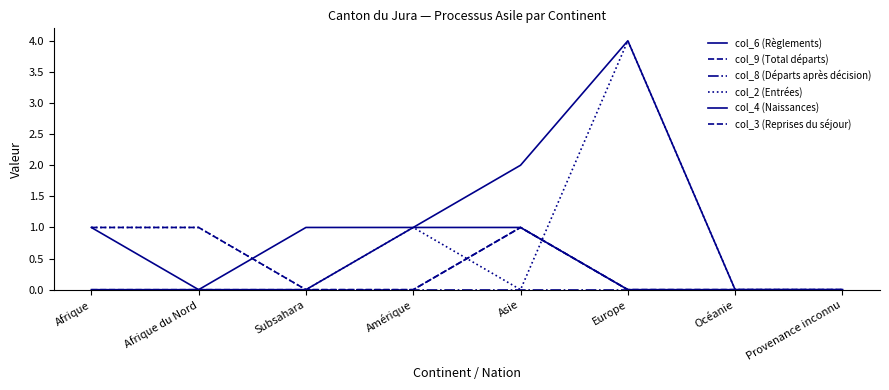

True or false: col_8 (Départs après décision) has more than 1 points higher than both neighbors.

False